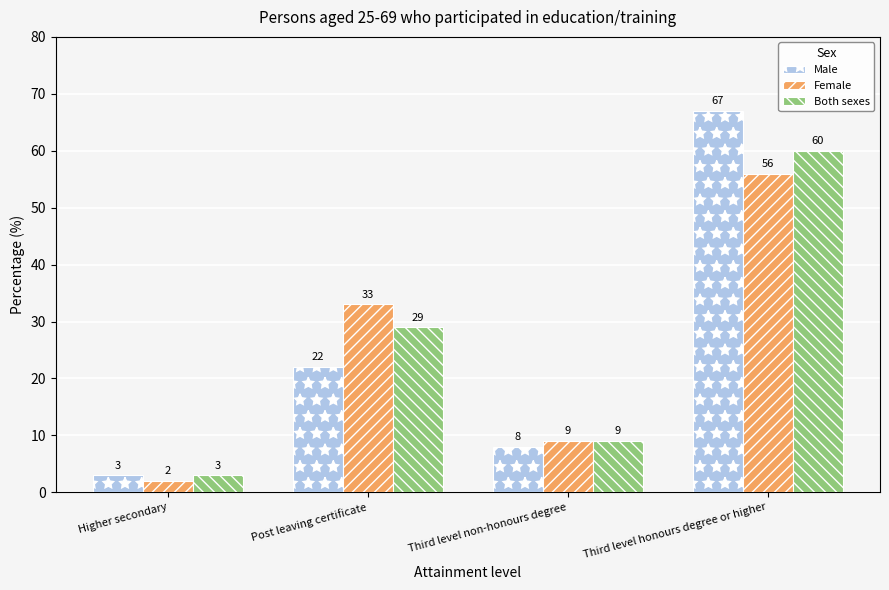

What is the difference between the maximum and minimum values in the Female series?

54